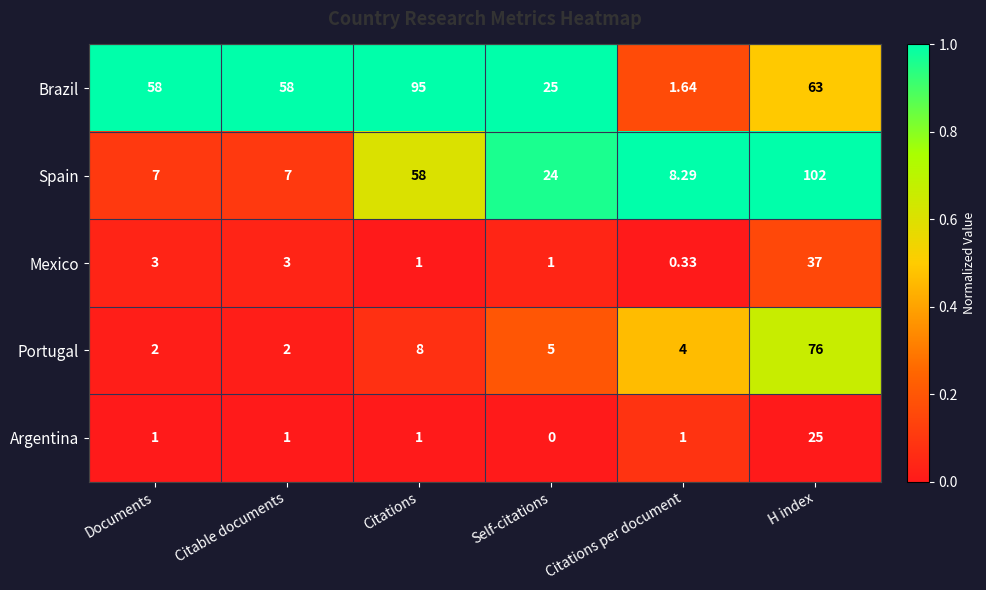

List the series in order of their peak value, lowest first.

Argentina, Mexico, Portugal, Brazil, Spain